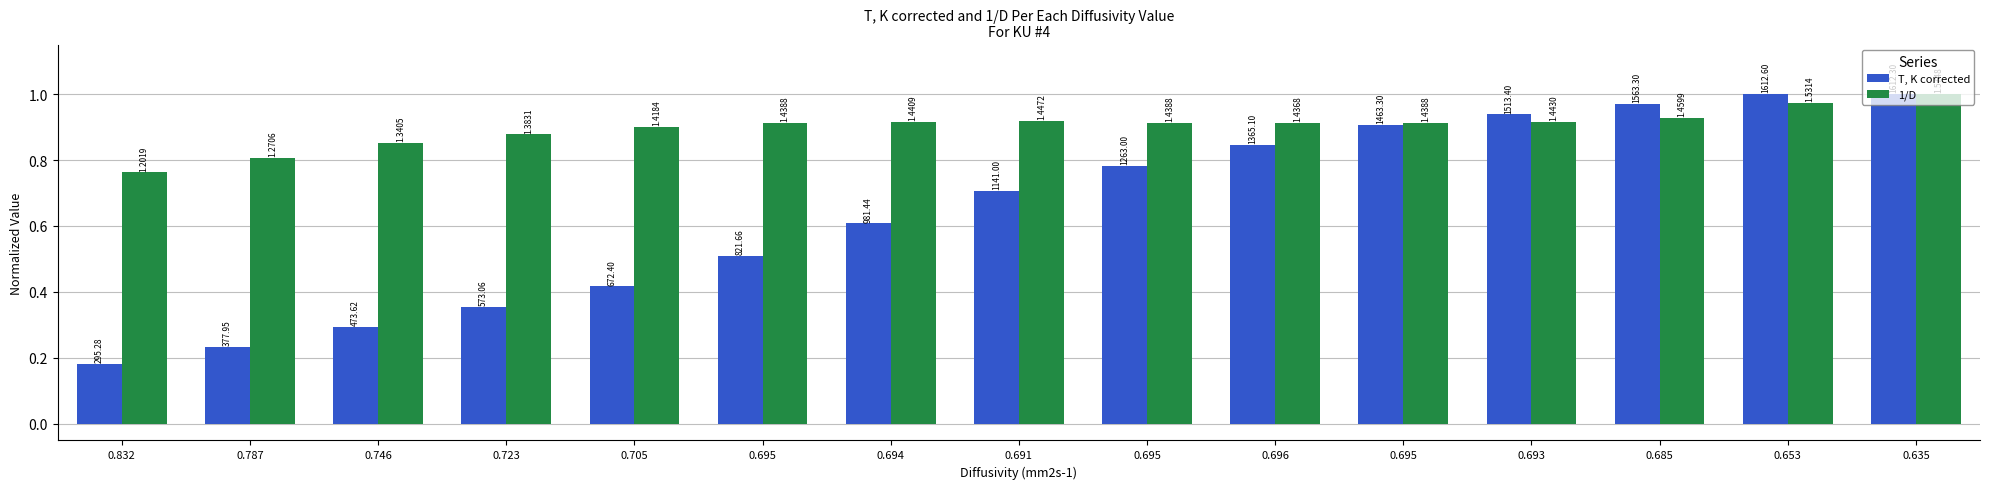

Does the chart contain any negative values?

No